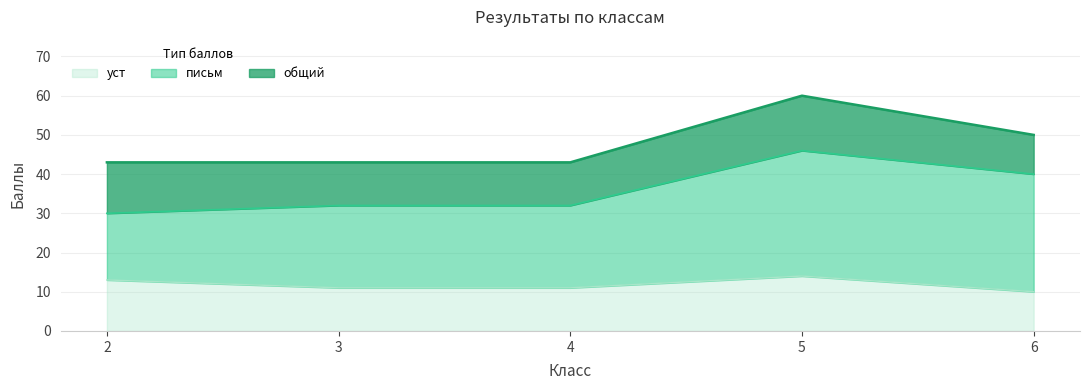

In уст, how many points are higher than both neighbors (excluding endpoints)?

1